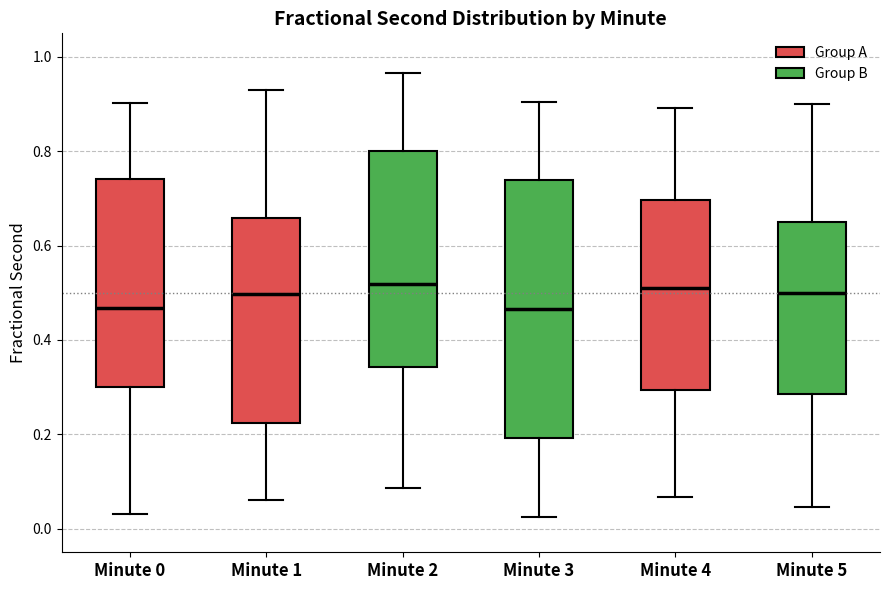

Reading left to right, transcribe this box plot: for each box, give where its median line is, the range the box spans, and where its two whiskers end, as read against the y-axis. The values are not printed on the chart, so give them approximately, as read against the axis.

Minute 0: median 0.46, box 0.30 to 0.74, whiskers 0.04 to 0.90
Minute 1: median 0.50, box 0.22 to 0.66, whiskers 0.06 to 0.94
Minute 2: median 0.52, box 0.34 to 0.80, whiskers 0.08 to 0.96
Minute 3: median 0.46, box 0.20 to 0.74, whiskers 0.02 to 0.90
Minute 4: median 0.52, box 0.30 to 0.70, whiskers 0.06 to 0.90
Minute 5: median 0.50, box 0.28 to 0.66, whiskers 0.04 to 0.90